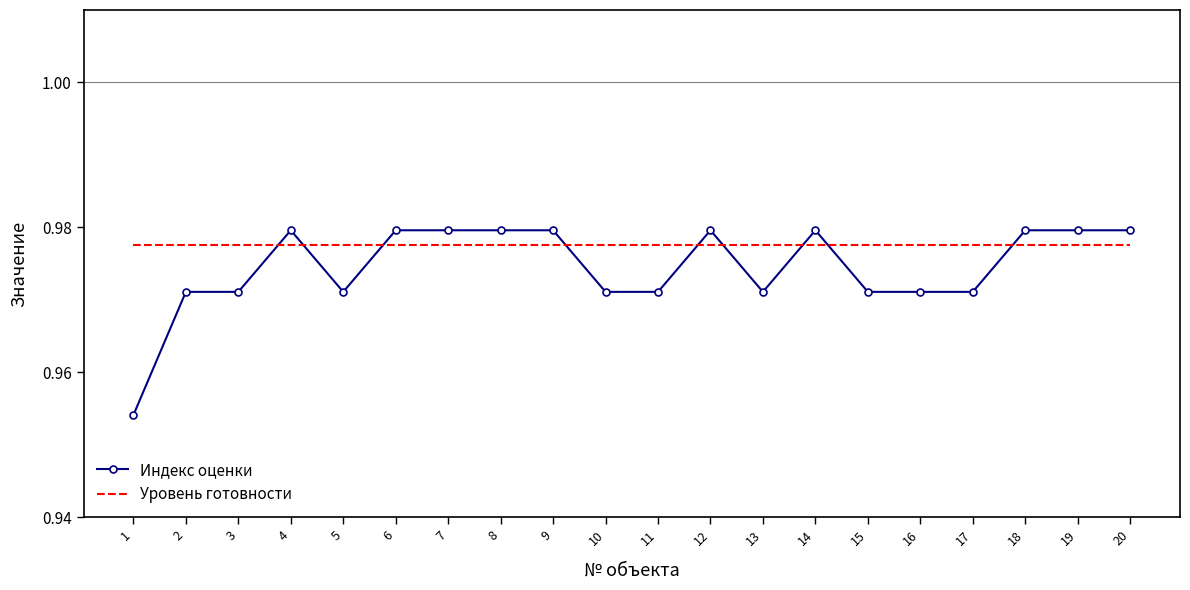

The value of Индекс оценки at 16 is 1.5. True or false?

False